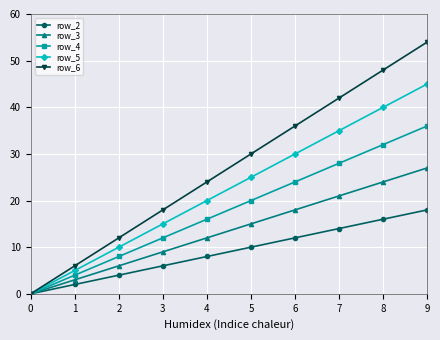

What is the approximate value of row_3 at 6, to the nearest 10?

20